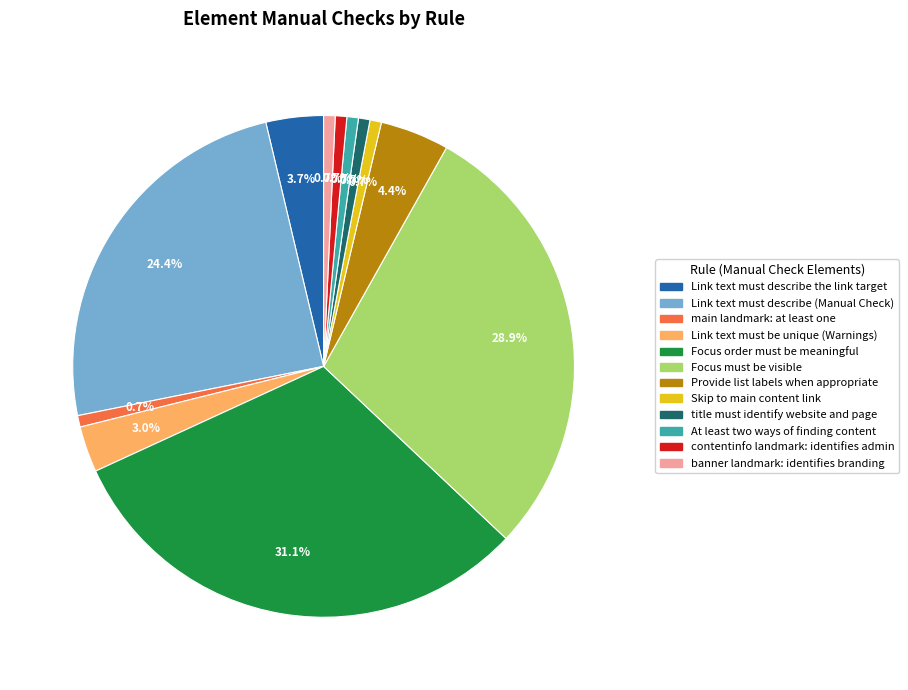

Between Link text must describe (Manual Check) and At least two ways of finding content, which is larger?

Link text must describe (Manual Check)